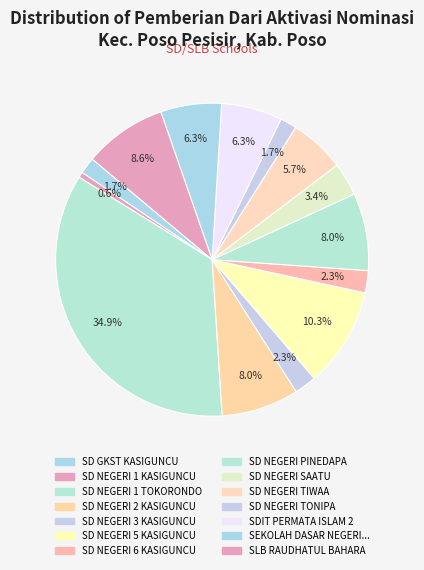

How many slices are in this pie chart?

14